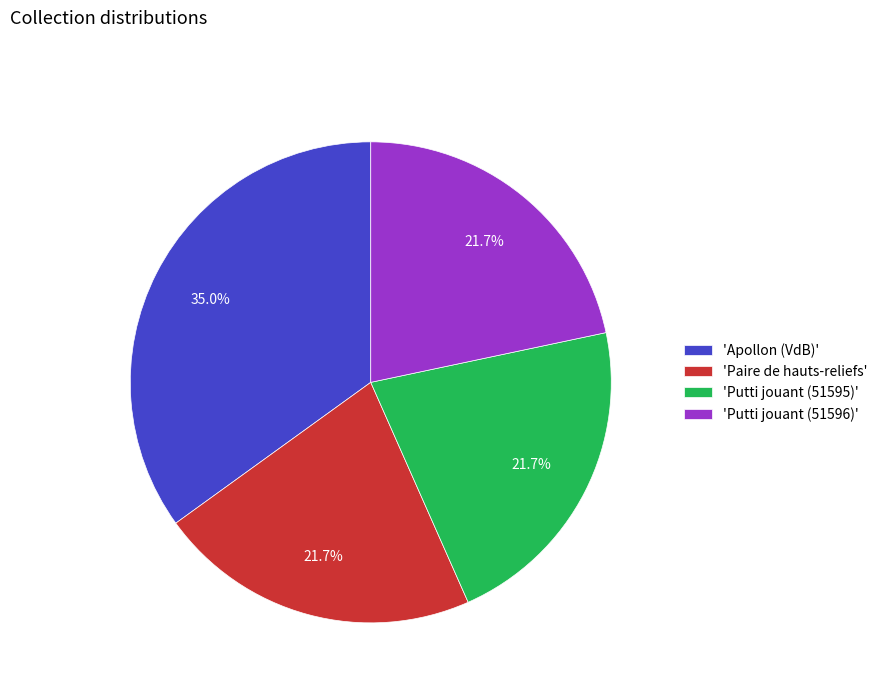

Combined, do 'Apollon (VdB)' and 'Putti jouant (51595)' account for over 50%?

Yes